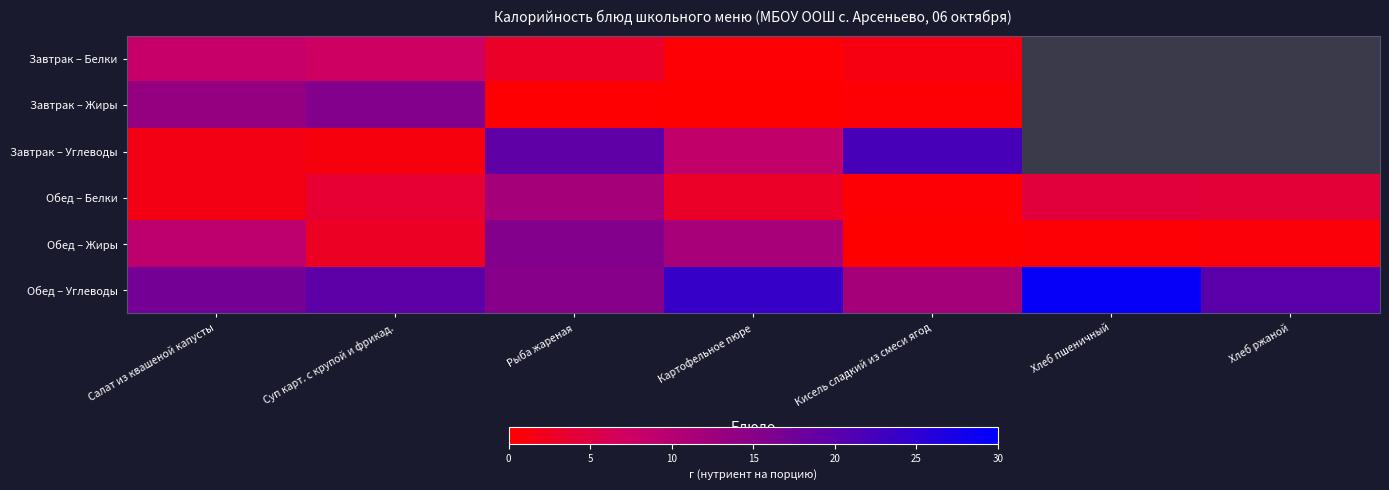

At which label is Обед – Углеводы closest to 20?

Хлеб ржаной